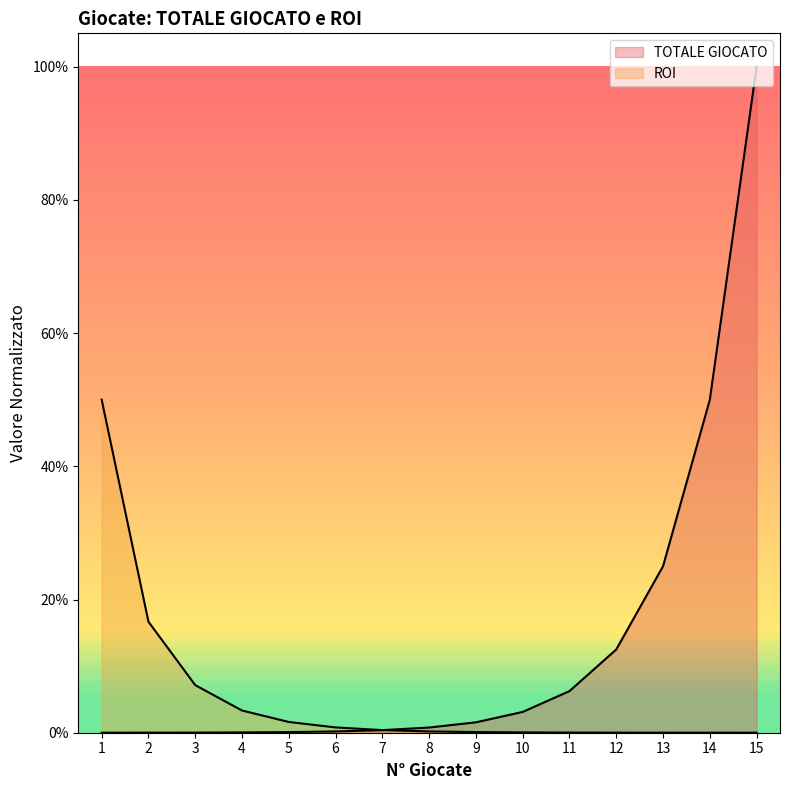

What are all the series names shown in the legend?

TOTALE GIOCATO, ROI